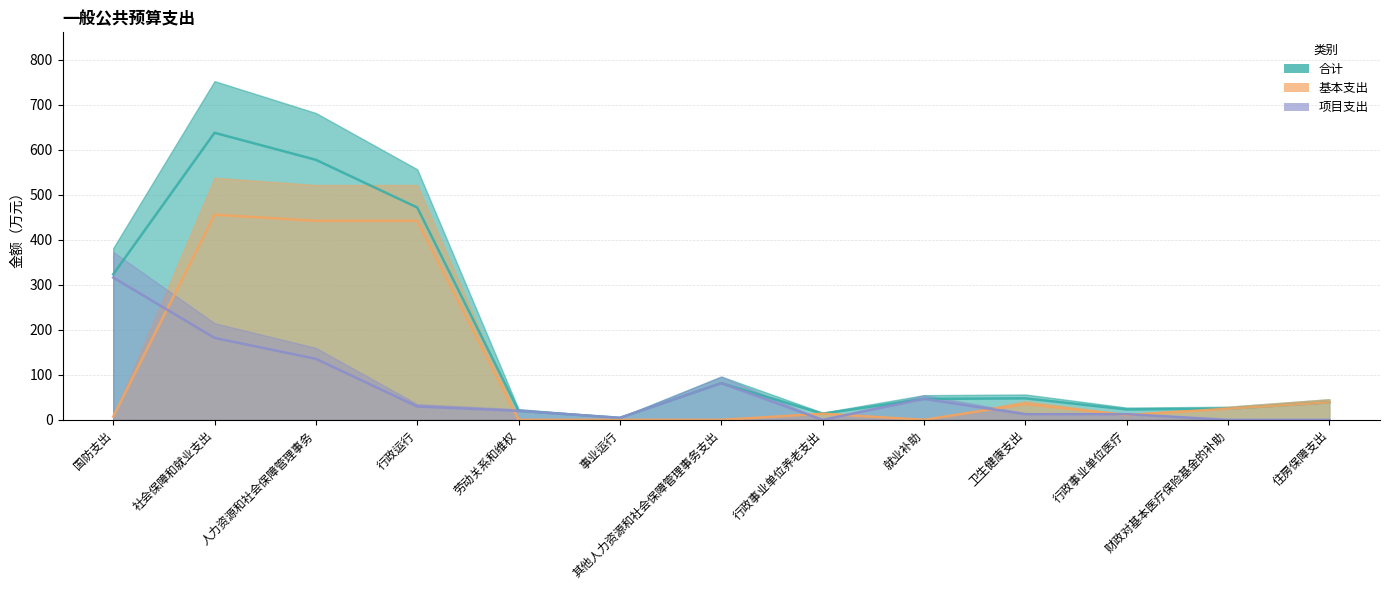

Reading left to right, extract all data points from this chart.

合计: 国防支出=323.5	社会保障和就业支出=638.1	人力资源和社会保障管理事务=578.0	行政运行=472.0	劳动关系和维权=20.0	事业运行=4.5	其他人力资源和社会保障管理事务支出=81.5	行政事业单位养老支出=13.6	就业补助=46.5	卫生健康支出=47.8	行政事业单位医疗=23.1	财政对基本医疗保险基金的补助=24.7	住房保障支出=38.8
基本支出: 国防支出=7.2	社会保障和就业支出=456.1	人力资源和社会保障管理事务=442.5	行政运行=442.5	劳动关系和维权=0.0	事业运行=0.0	其他人力资源和社会保障管理事务支出=0.0	行政事业单位养老支出=13.6	就业补助=0.0	卫生健康支出=35.2	行政事业单位医疗=10.5	财政对基本医疗保险基金的补助=24.7	住房保障支出=38.8
项目支出: 国防支出=316.3	社会保障和就业支出=182.1	人力资源和社会保障管理事务=135.6	行政运行=29.6	劳动关系和维权=20.0	事业运行=4.5	其他人力资源和社会保障管理事务支出=81.5	行政事业单位养老支出=0.0	就业补助=46.5	卫生健康支出=12.6	行政事业单位医疗=12.6	财政对基本医疗保险基金的补助=0.0	住房保障支出=0.0